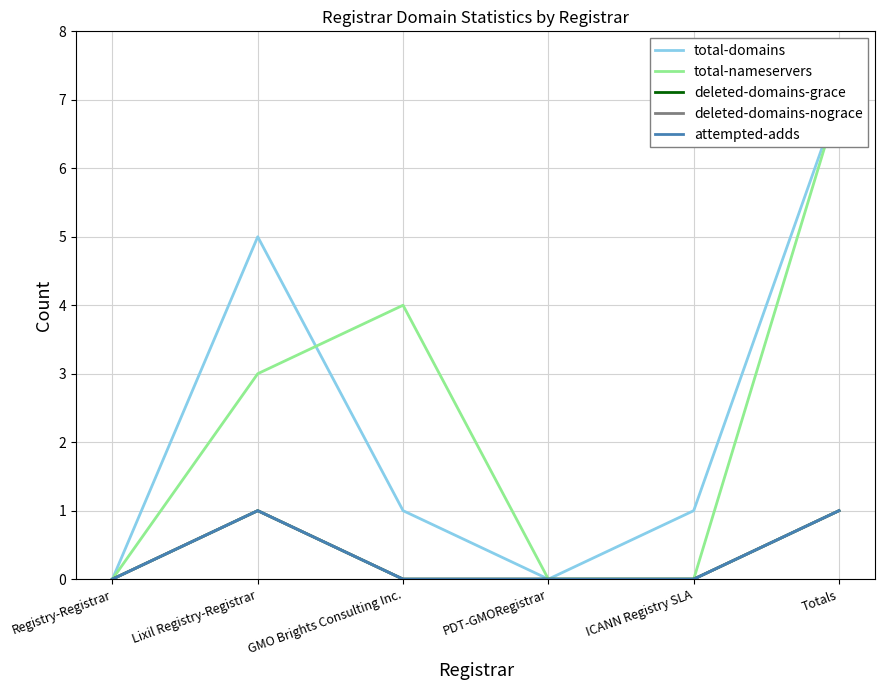

What is the difference between the second highest and second lowest values in the deleted-domains-grace series?

1